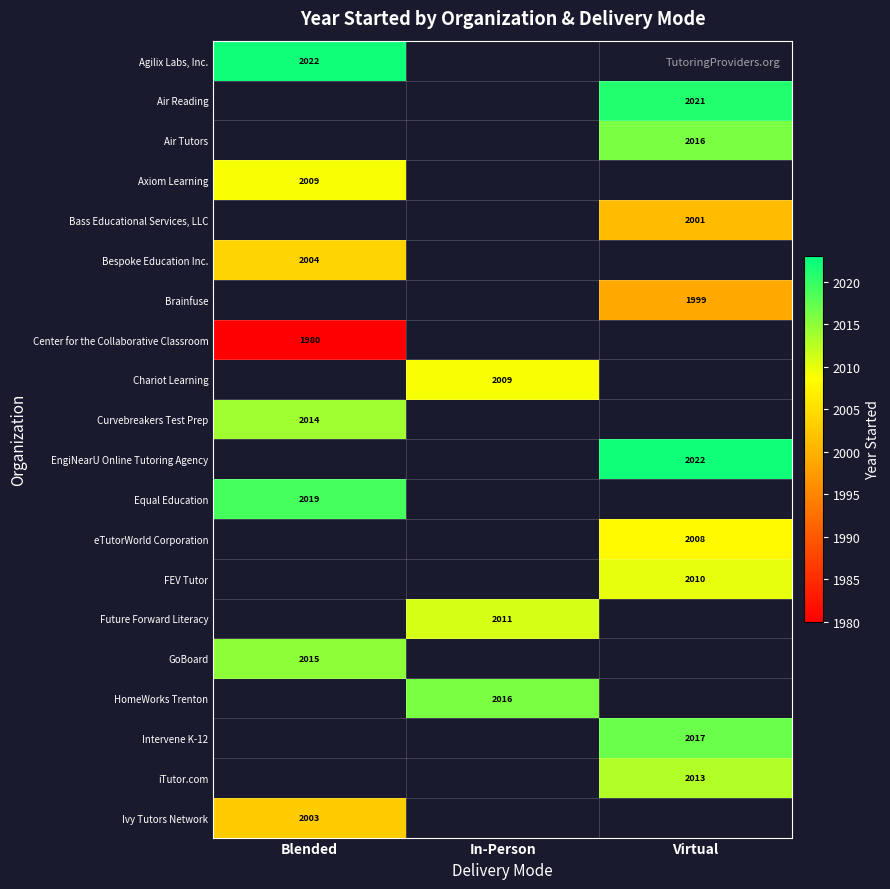

The Chariot Learning series shows 2009 at In-Person. True or false?

True